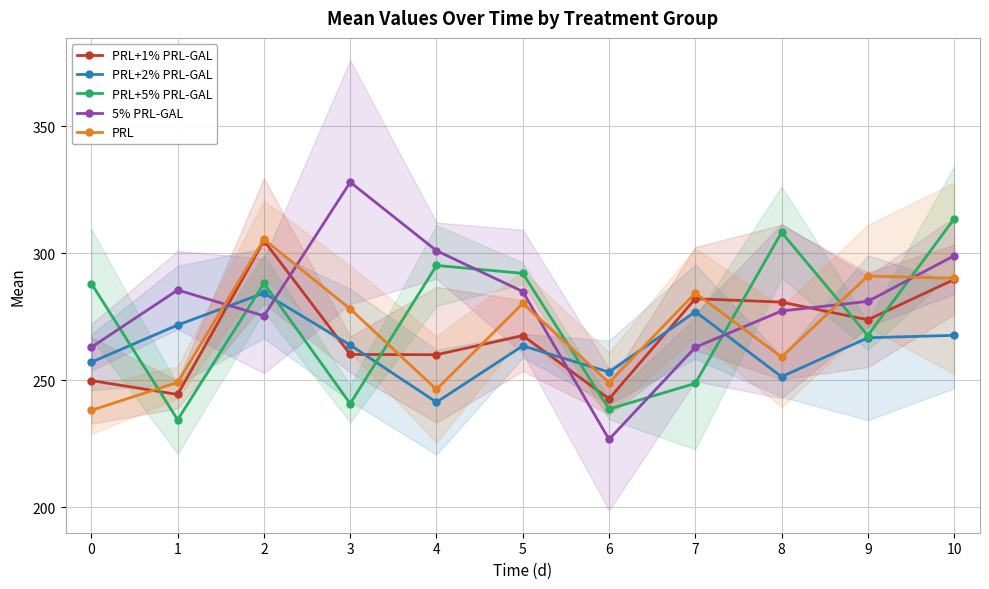

True or false: PRL+1% PRL-GAL and 5% PRL-GAL intersect in this chart.

True